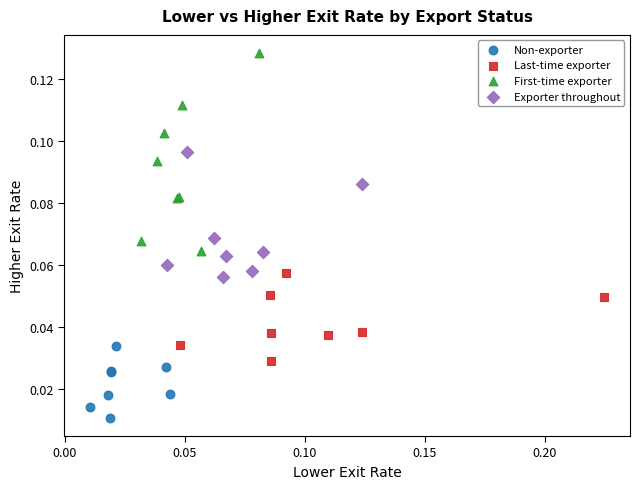

Which series has the largest Y range (max minus min)?

First-time exporter